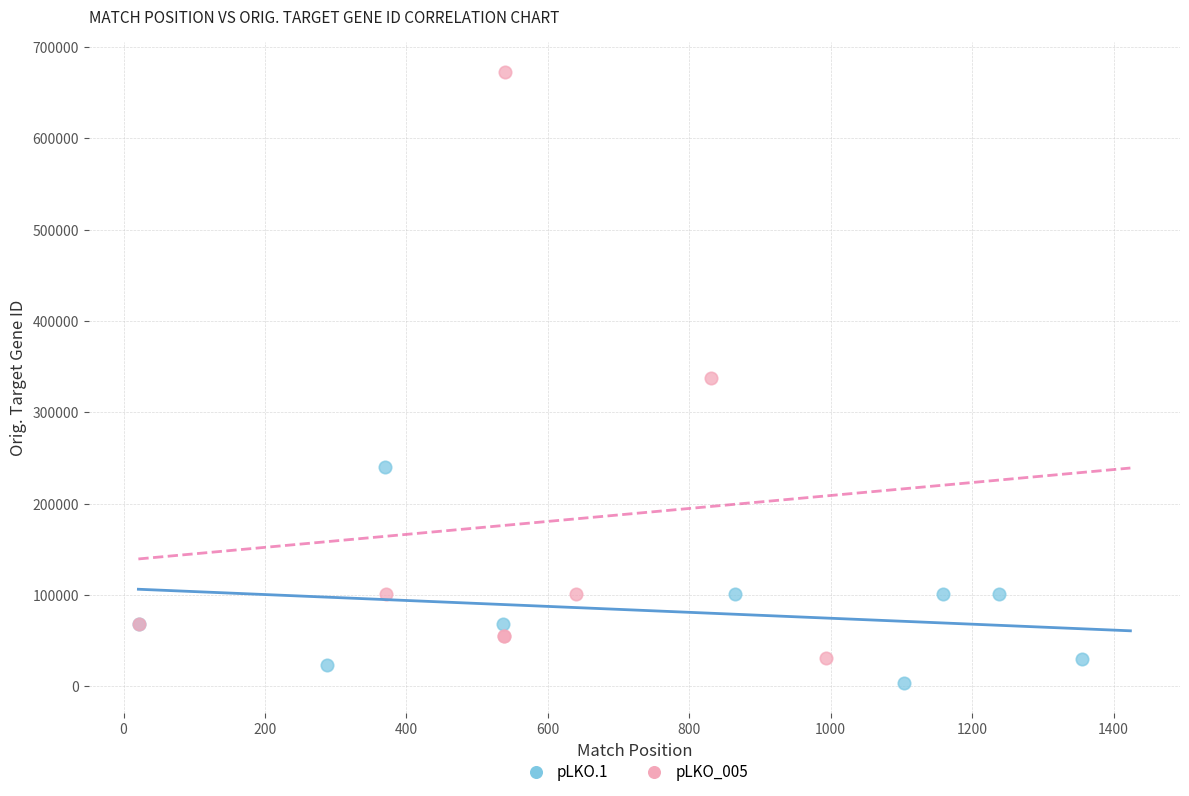

Which series has the largest Y range (max minus min)?

pLKO_005